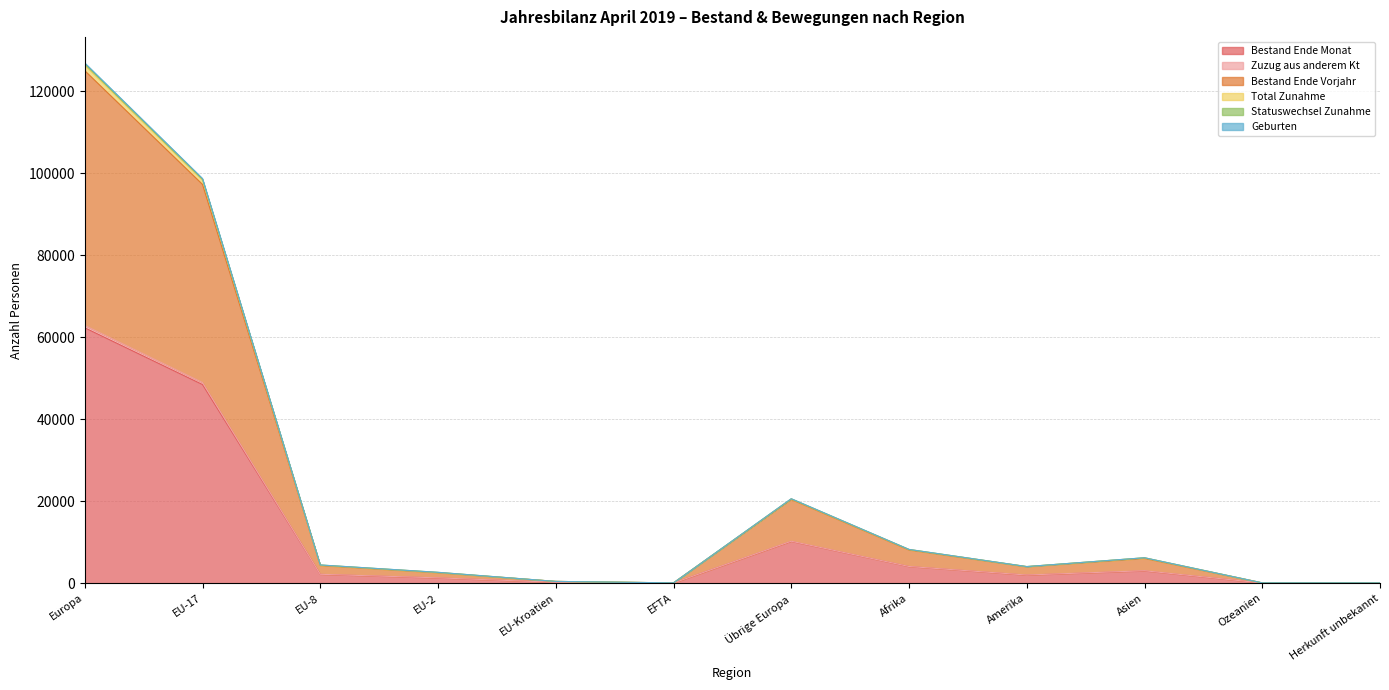

What is the label of the 2nd point from the left?

EU-17